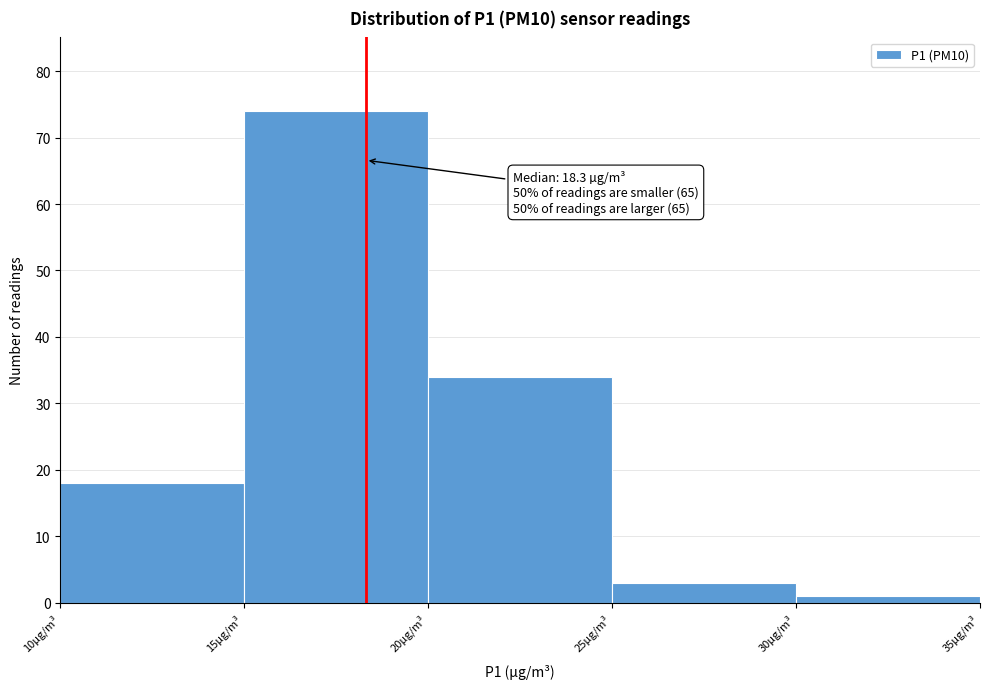

Which range on the x-axis has the tallest bar?

15 to 20